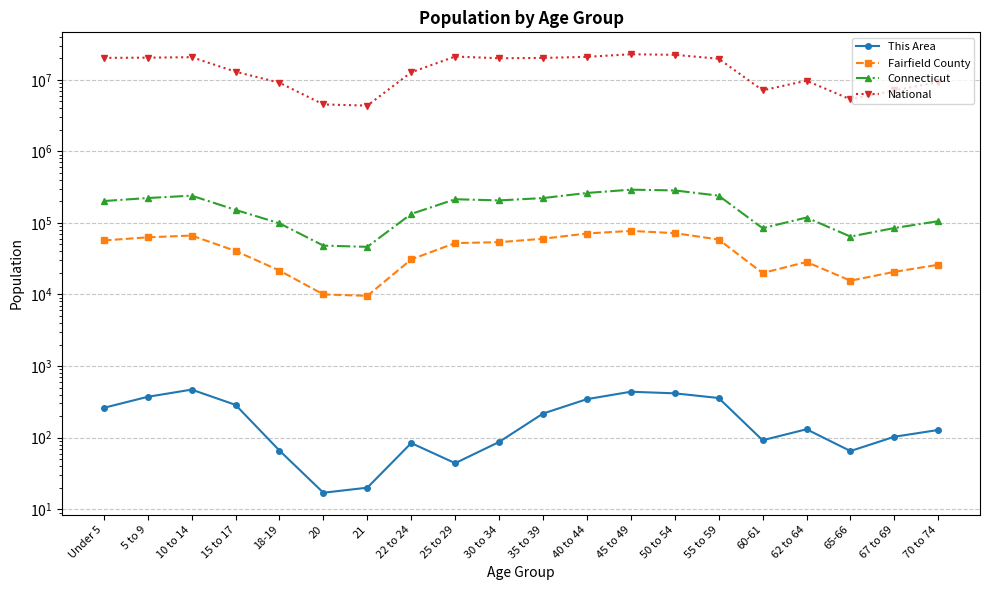

What is the label of the 12th point from the left?

40 to 44